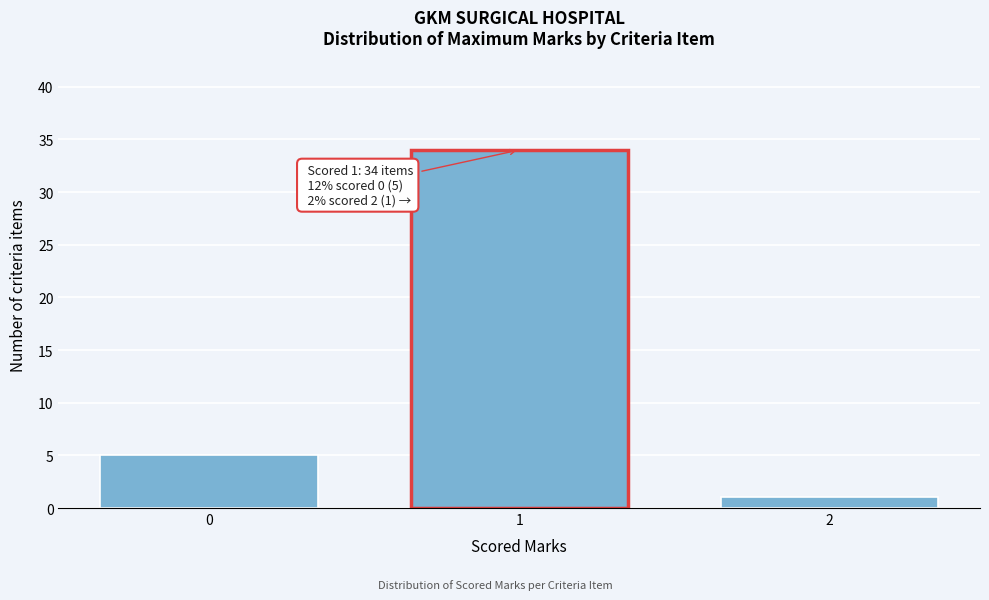

Reading right to left, what are all the values shown in this chart?

2=1	1=34	0=5